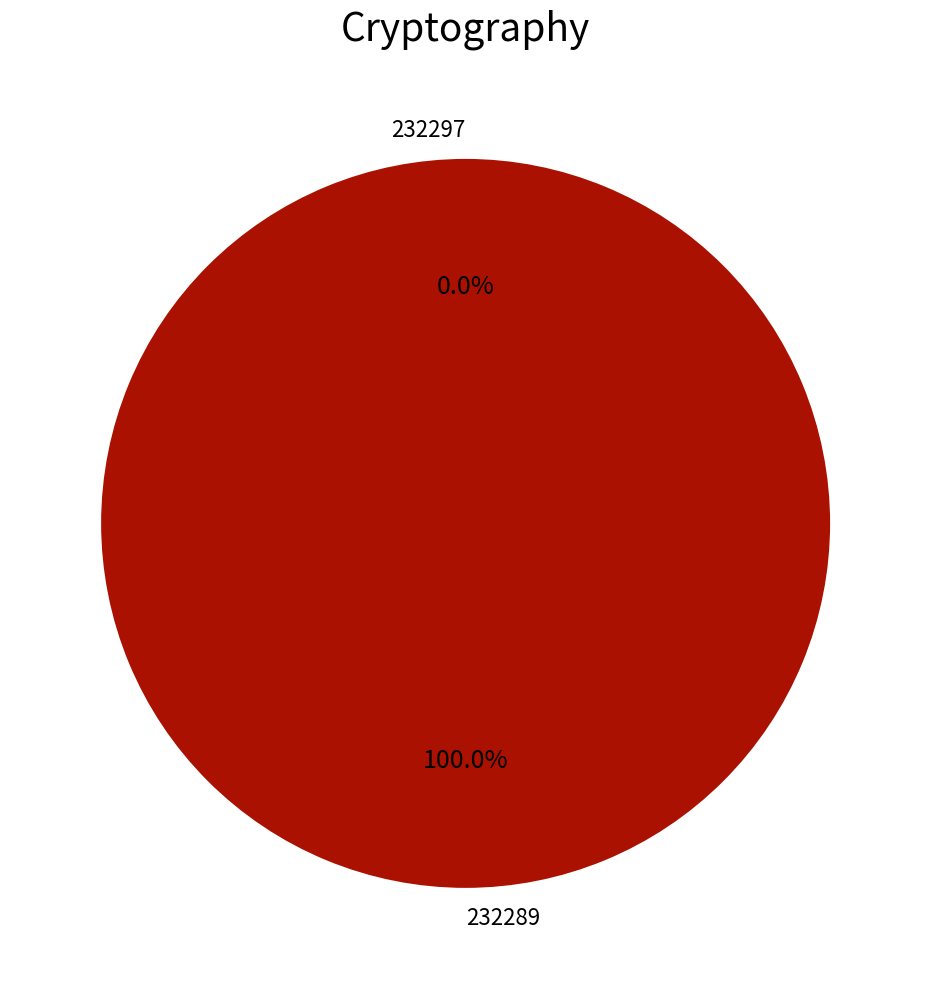

To the nearest percent, what percentage of the pie is 232289?

100%